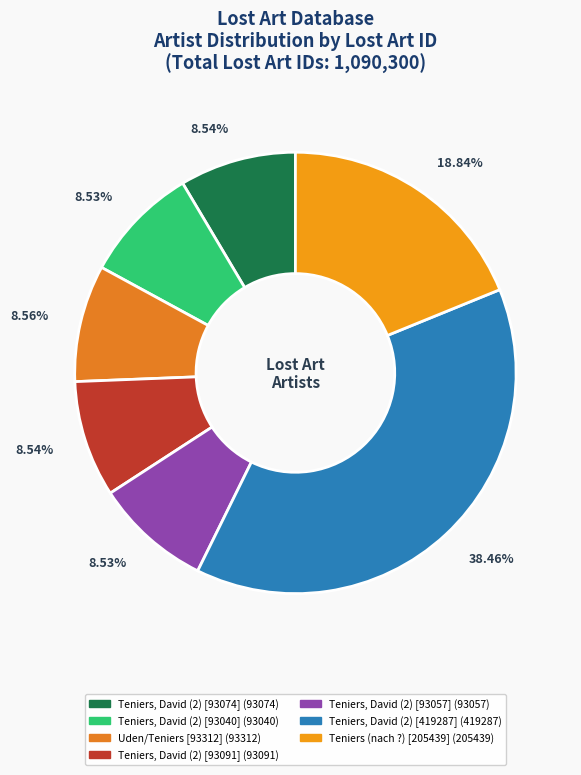

Count the number of slices in the pie.

7